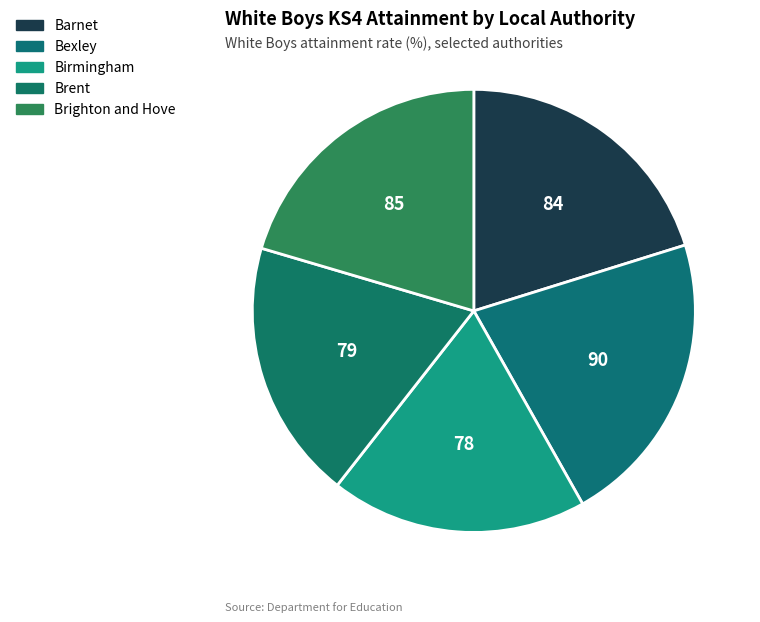

How many segments does this pie chart have?

5